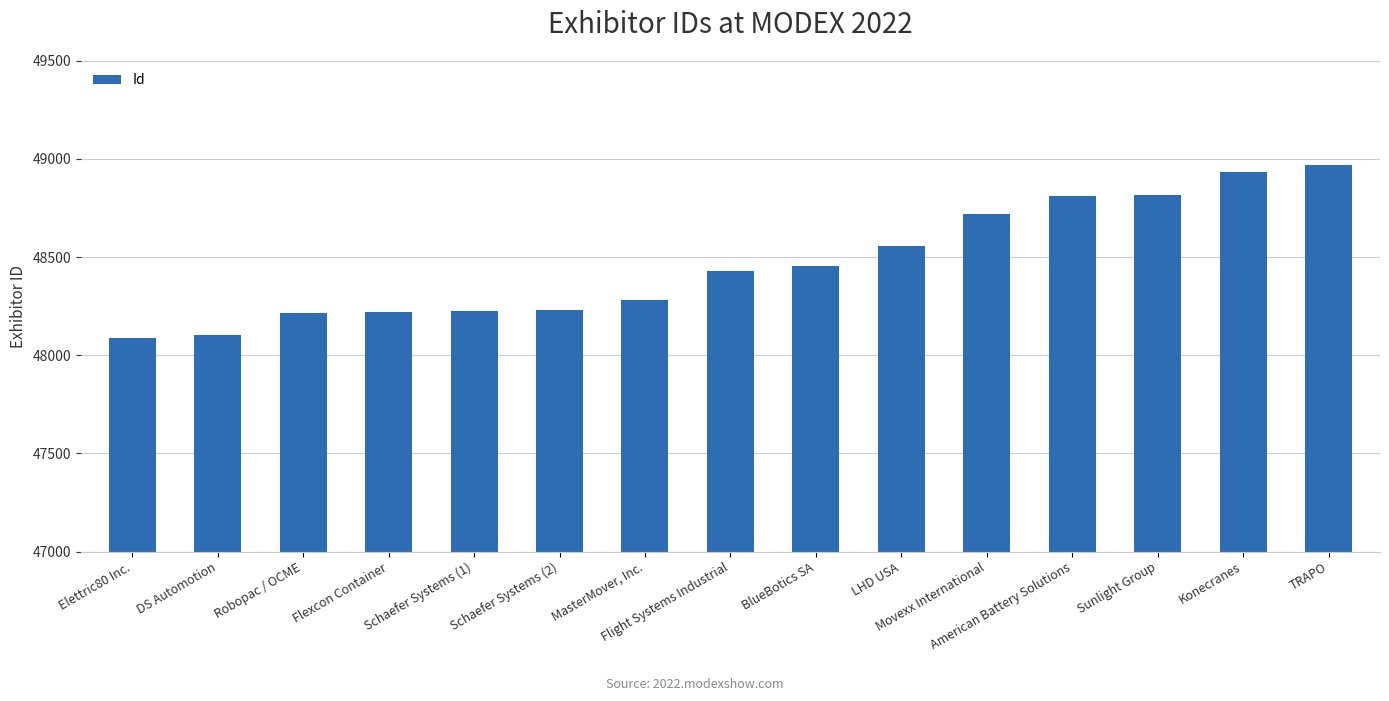

Rank the categories by value from lowest to highest.

Elettric80 Inc., DS Automotion, Robopac / OCME, Flexcon Container, Schaefer Systems (1), Schaefer Systems (2), MasterMover, Inc., Flight Systems Industrial, BlueBotics SA, LHD USA, Movexx International, American Battery Solutions, Sunlight Group, Konecranes, TRAPO